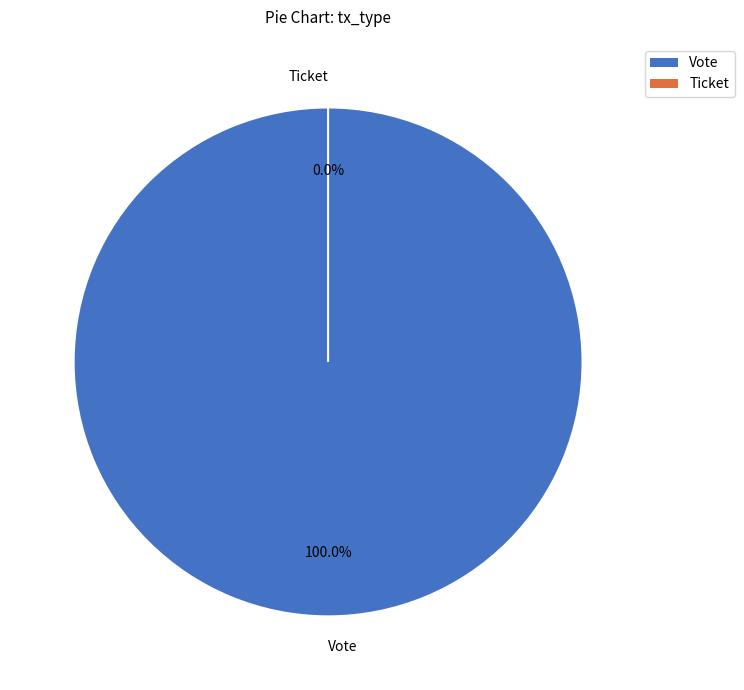

To the nearest percent, what portion does Vote represent?

100%